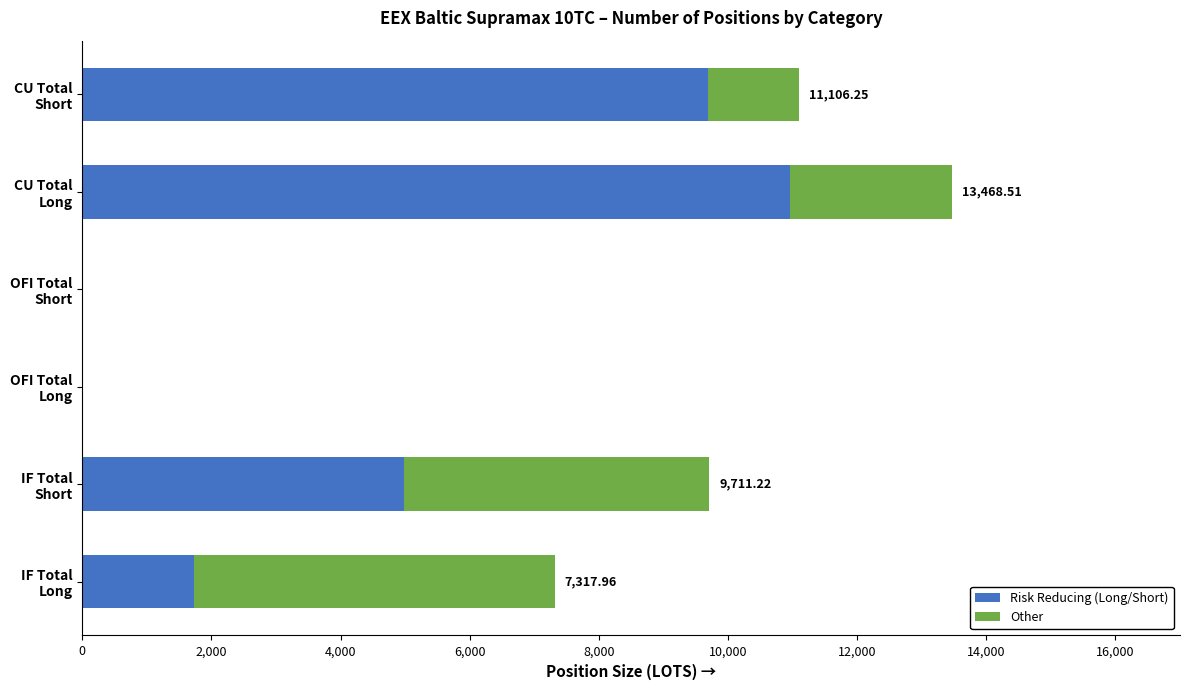

What is the sum of all Risk Reducing (Long/Short) values?

27361.2